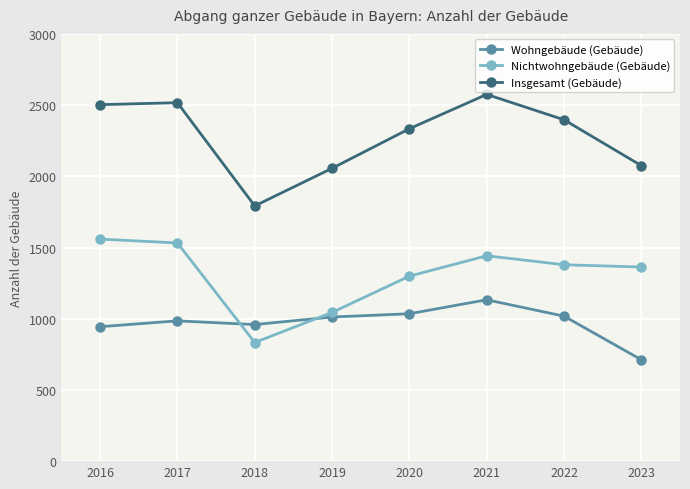

What are all the series names shown in the legend?

Wohngebäude (Gebäude), Nichtwohngebäude (Gebäude), Insgesamt (Gebäude)